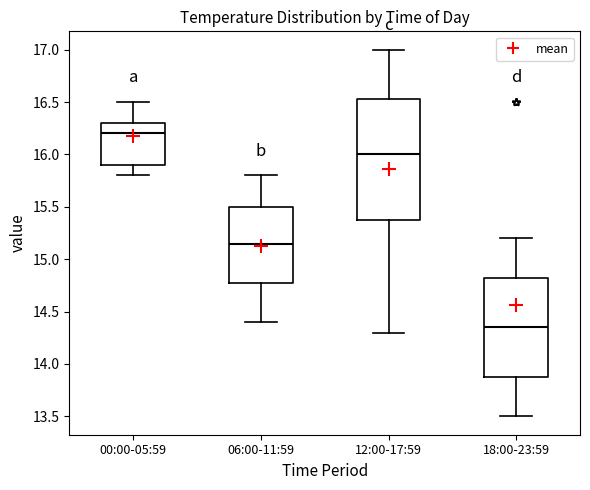

Which box has the highest median line?

00:00-05:59